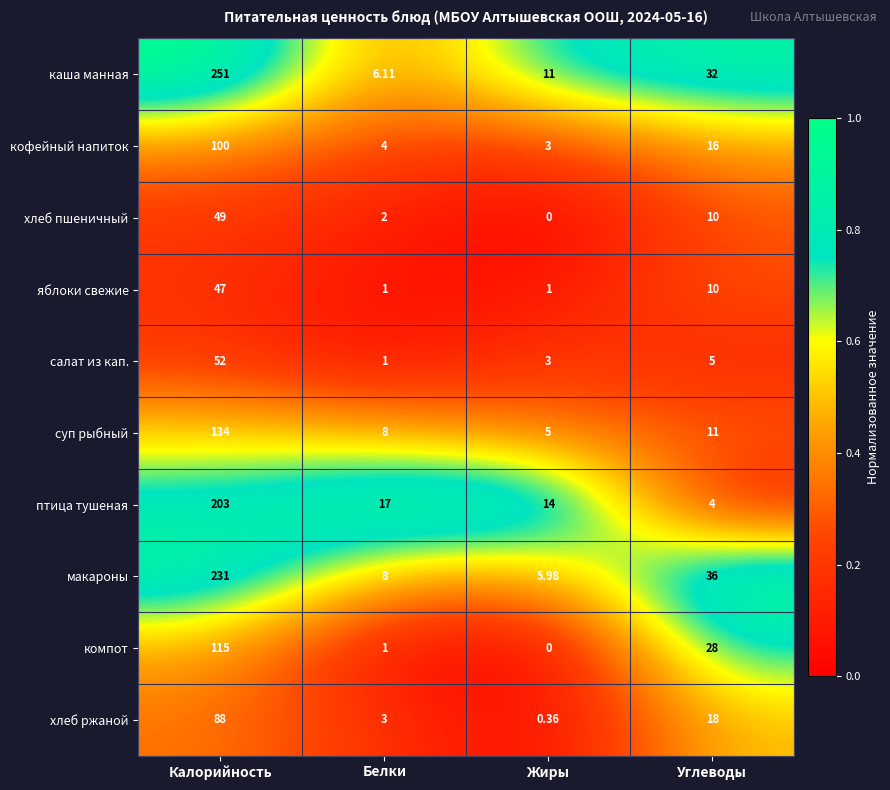

At which category is the sum across all series the highest?

Калорийность